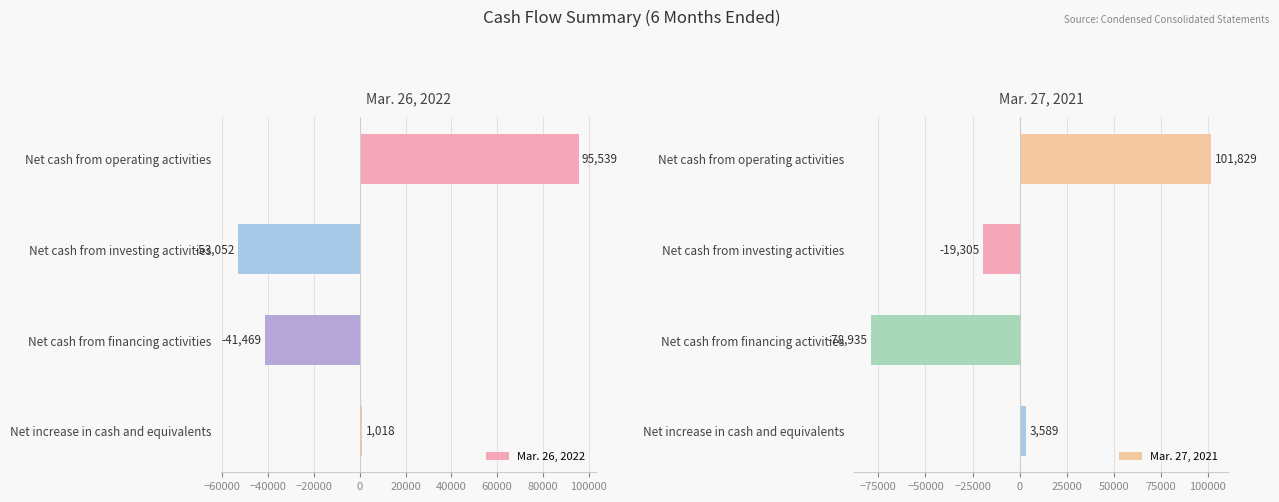

Read the Mar. 26, 2022 value at Net cash from operating activities, to the nearest 10.

95540